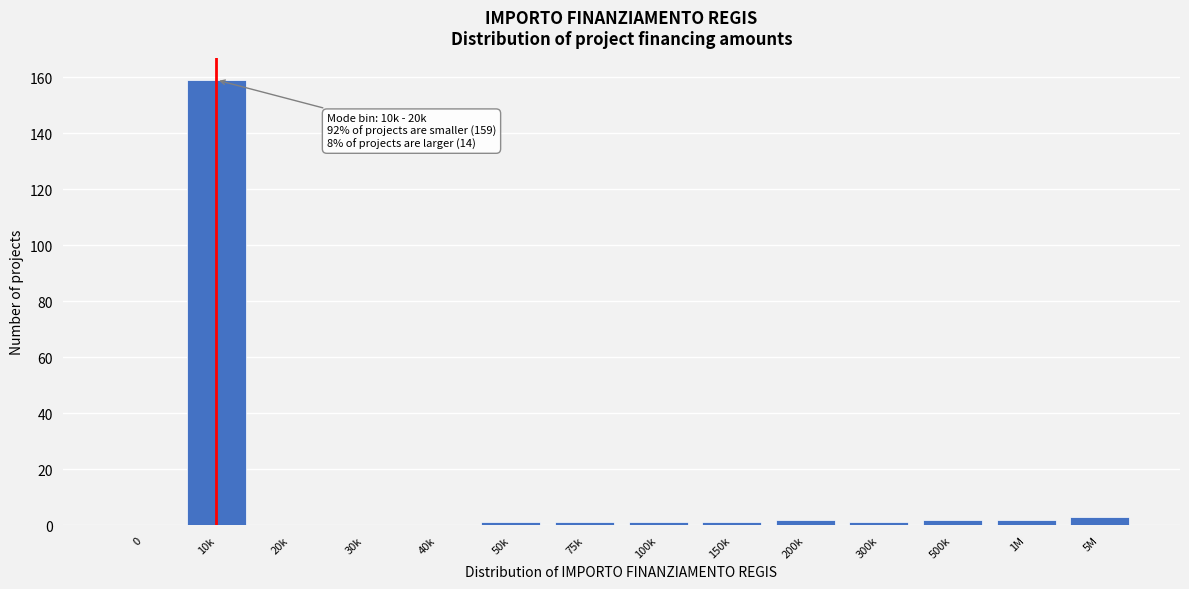

Reading left to right, list all the values displayed in this chart.

0=0	10k=159	20k=0	30k=0	40k=0	50k=1	75k=1	100k=1	150k=1	200k=2	300k=1	500k=2	1M=2	5M=3